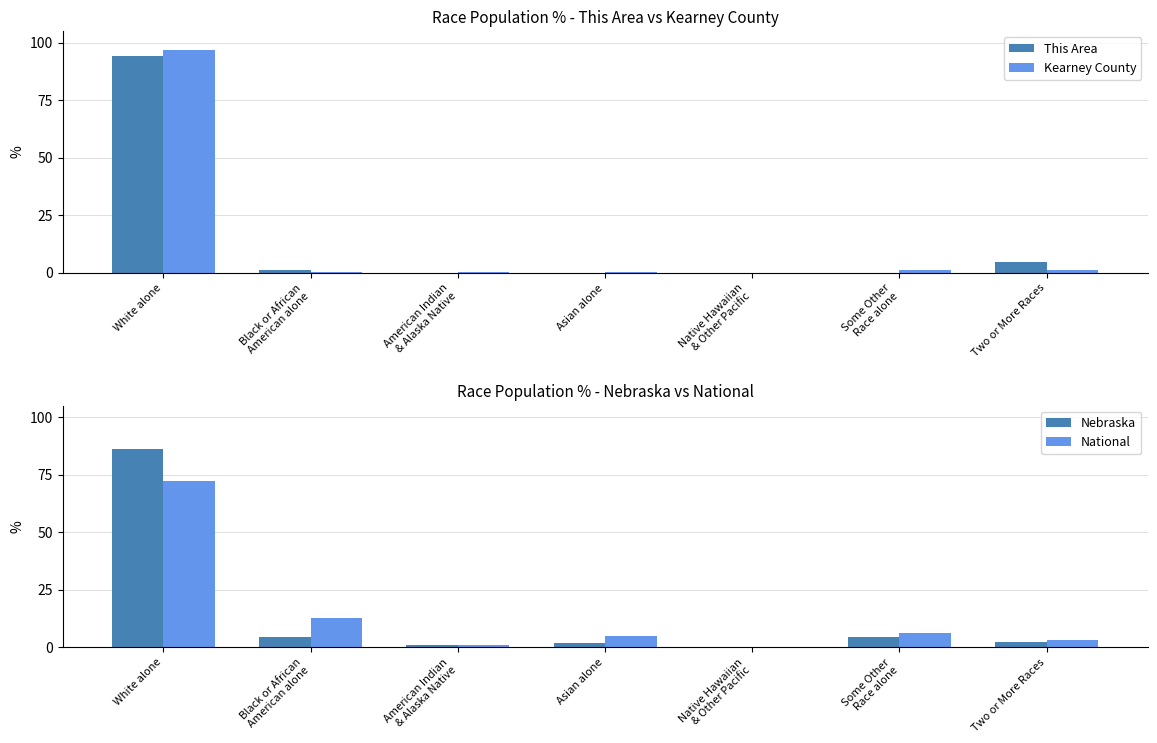

Which category has the highest value in the This Area series?

White alone